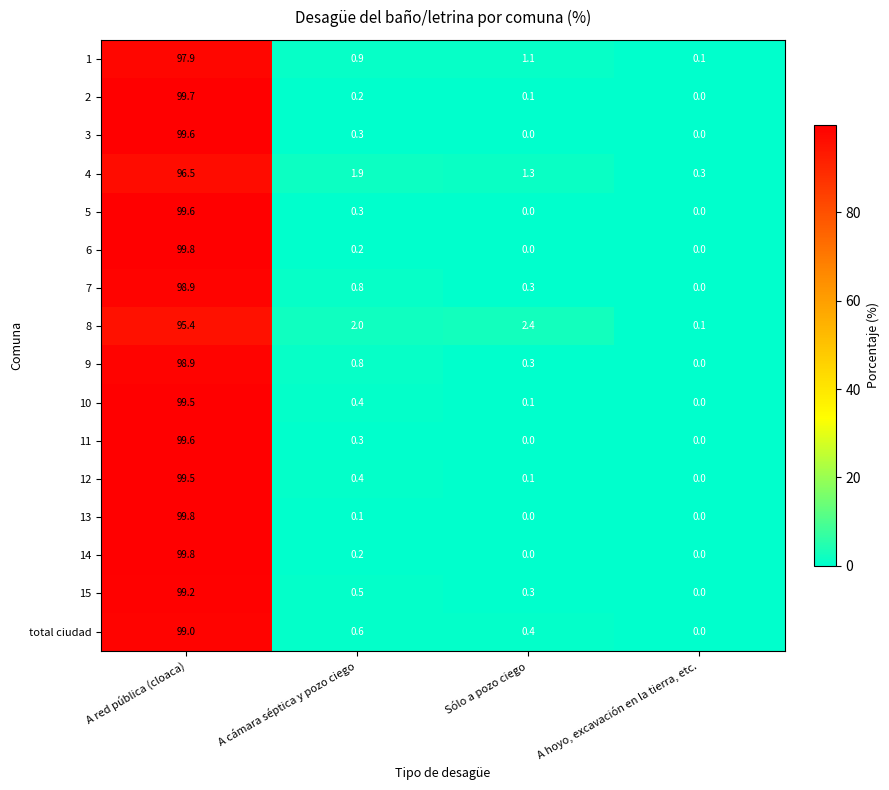

Where is 8 nearest to the value 47?

Sólo a pozo ciego